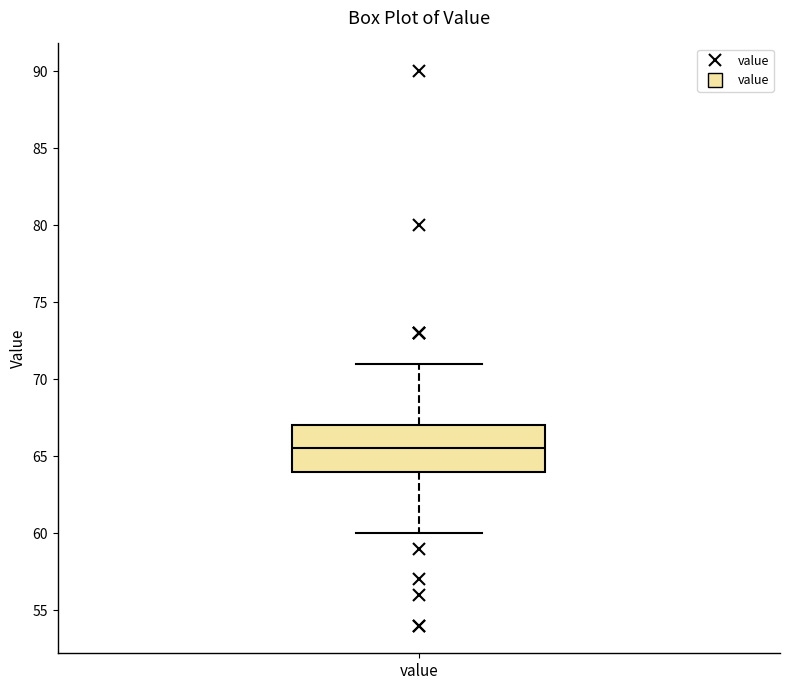

Read this box plot against the y-axis: the position of the median line, the range covered by the box, and the ends of both whiskers. The values are not printed on the chart, so give them approximately, as read against the axis.

median 65.5, box 64.0 to 67.0, whiskers 60.0 to 71.0